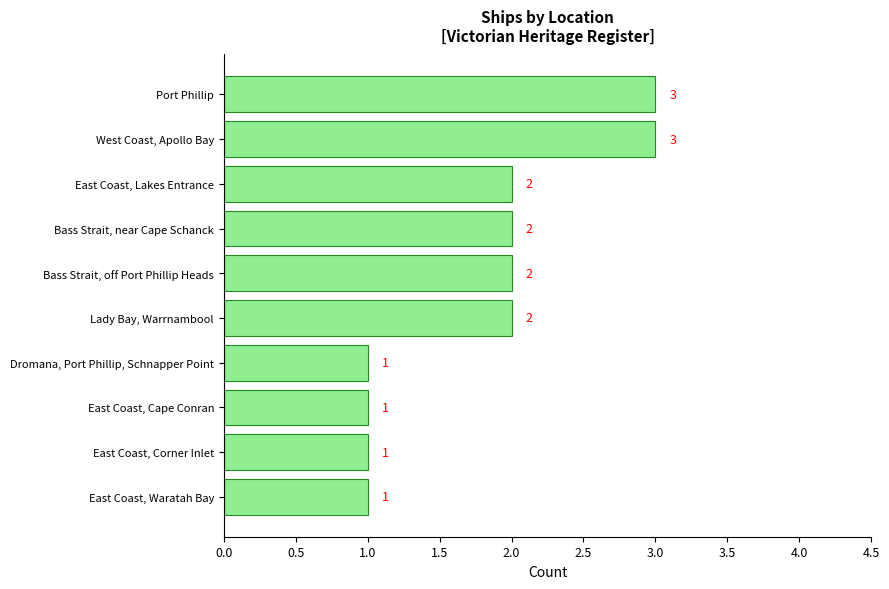

Reading top to bottom, transcribe all the data shown in this chart.

3	3	2	2	2	2	1	1	1	1